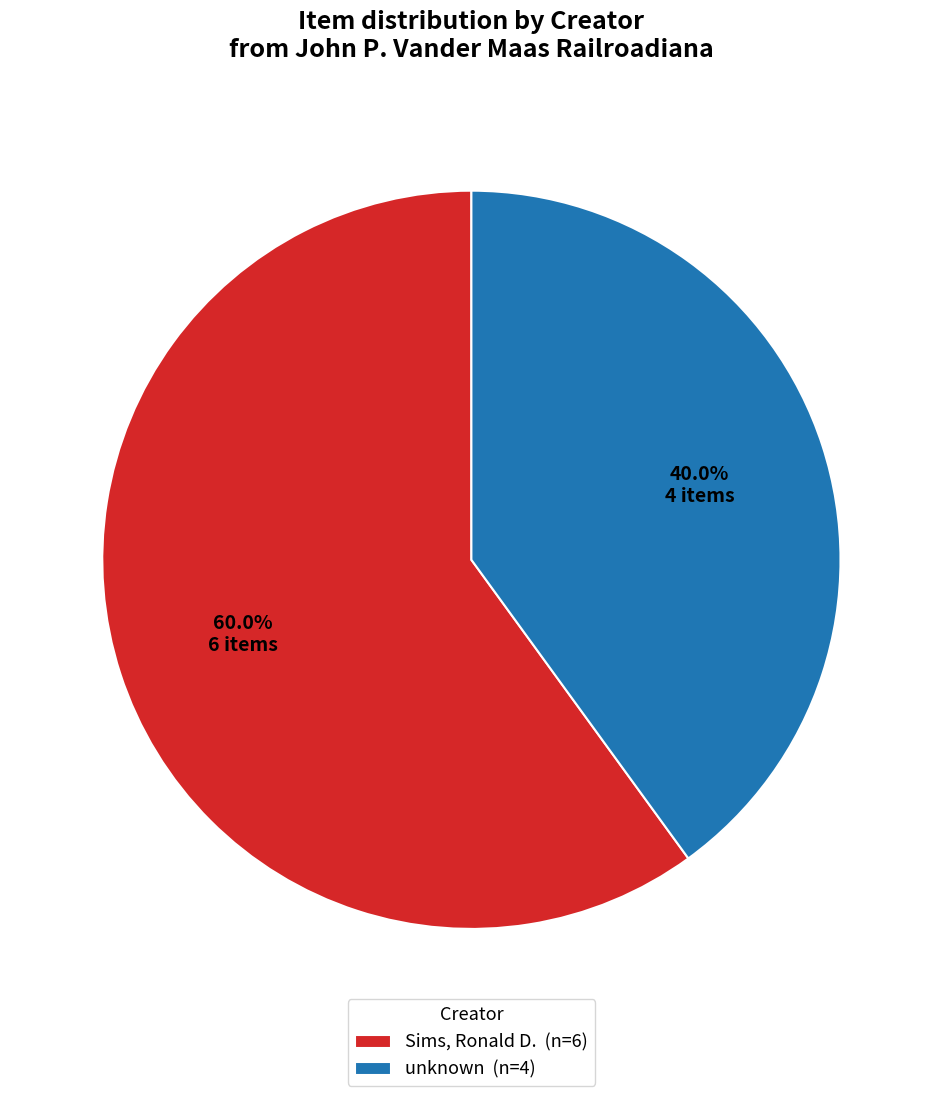

What is the ratio of the value at Sims, Ronald D. (n=6) to the value at unknown (n=4)?

1.5